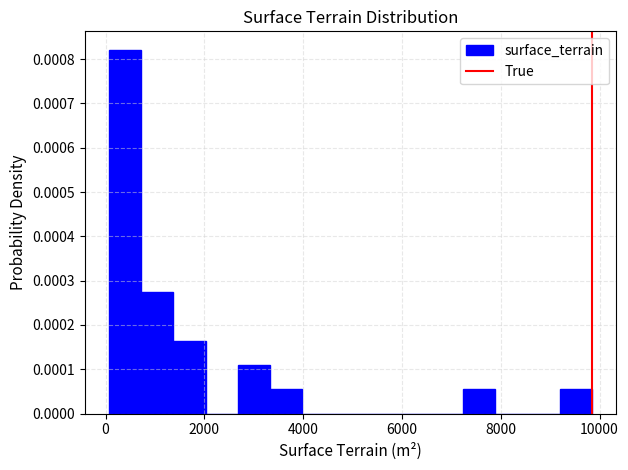

Read against the x-axis, roughly where is the centre of the tallest bar?

400